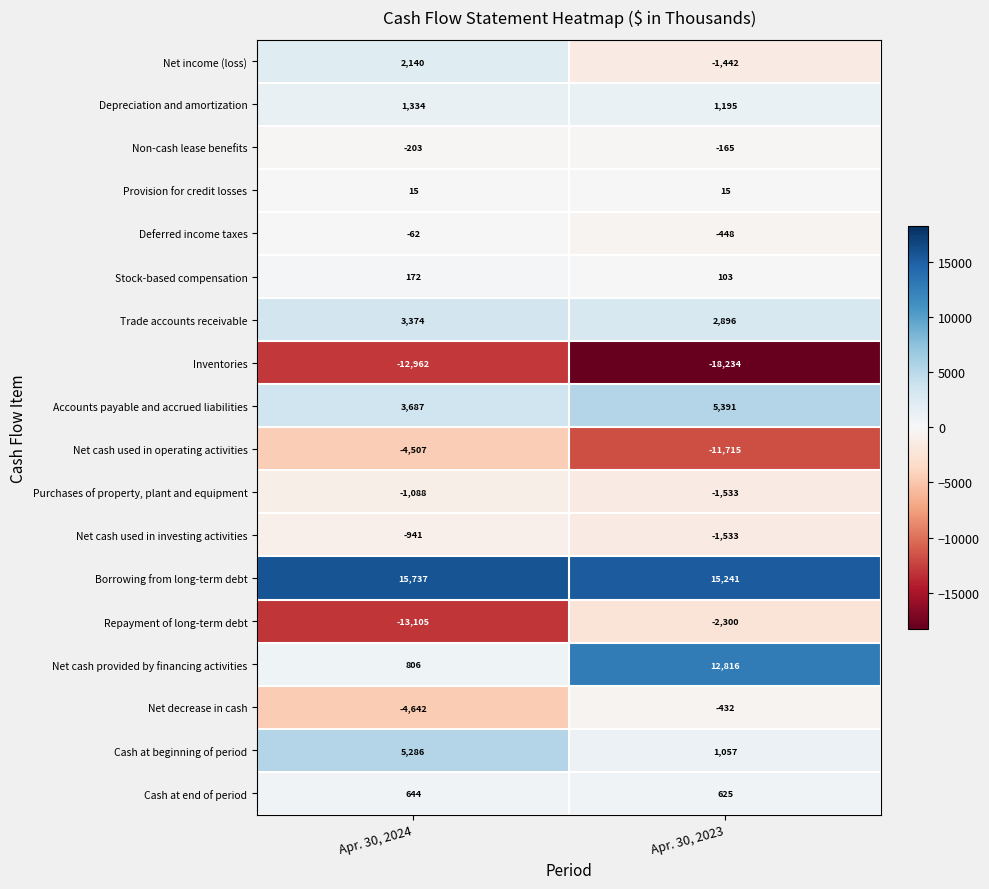

What is the difference between the Non-cash lease benefits values at Apr. 30, 2023 and Apr. 30, 2024?

38